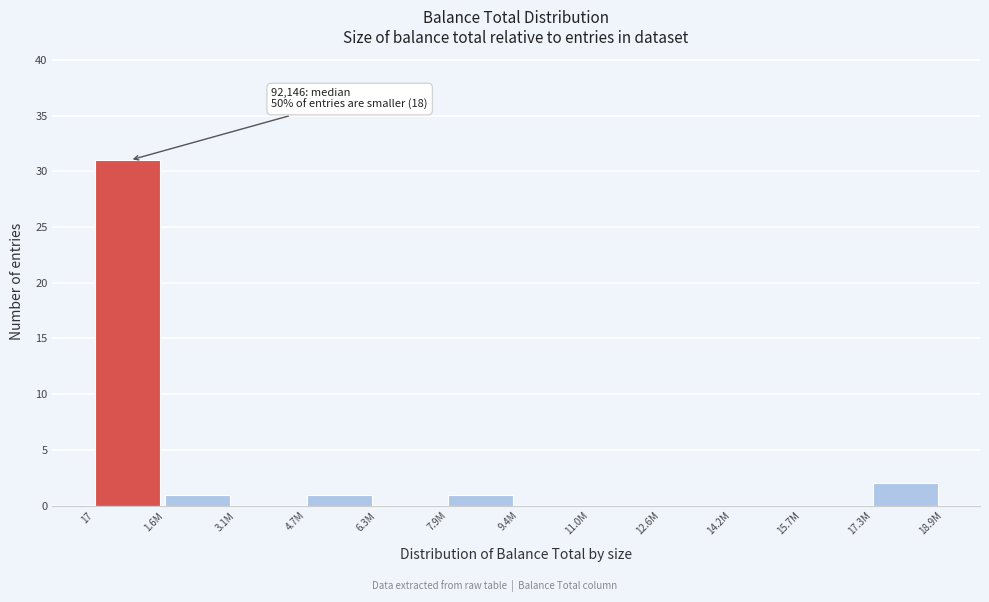

Reading left to right, extract all data points from this chart.

17=31	1.6M=1	3.1M=0	4.7M=1	6.3M=0	7.9M=1	9.4M=0	11.0M=0	12.6M=0	14.2M=0	15.7M=0	17.3M=2